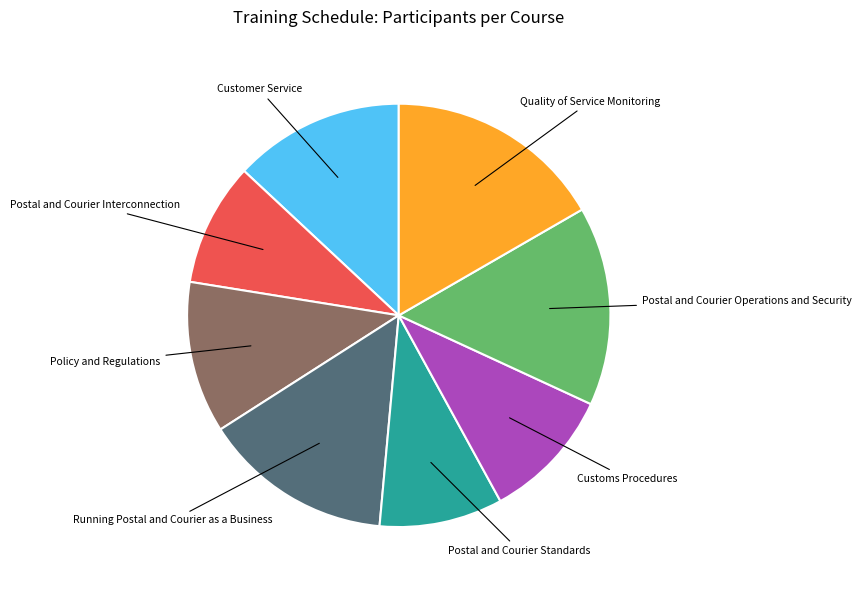

Is there any slice that represents more than half of the pie?

No